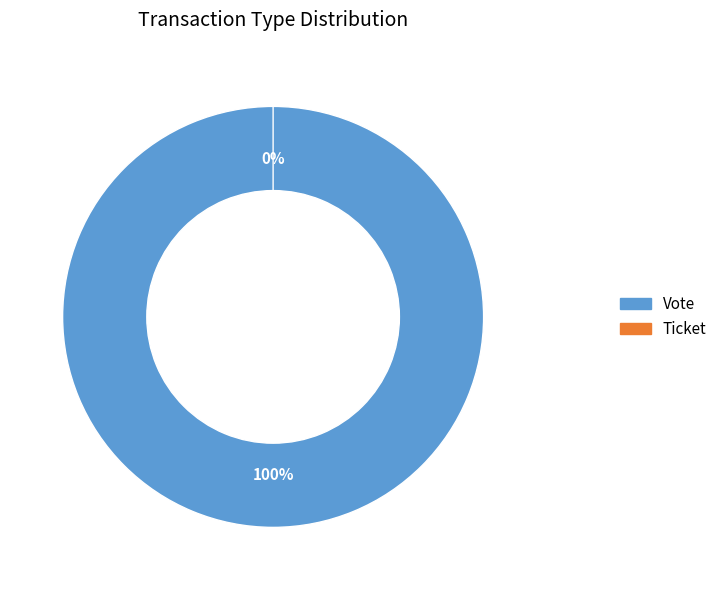

To the nearest percent, what is the difference between the largest and smallest slice percentages?

100%